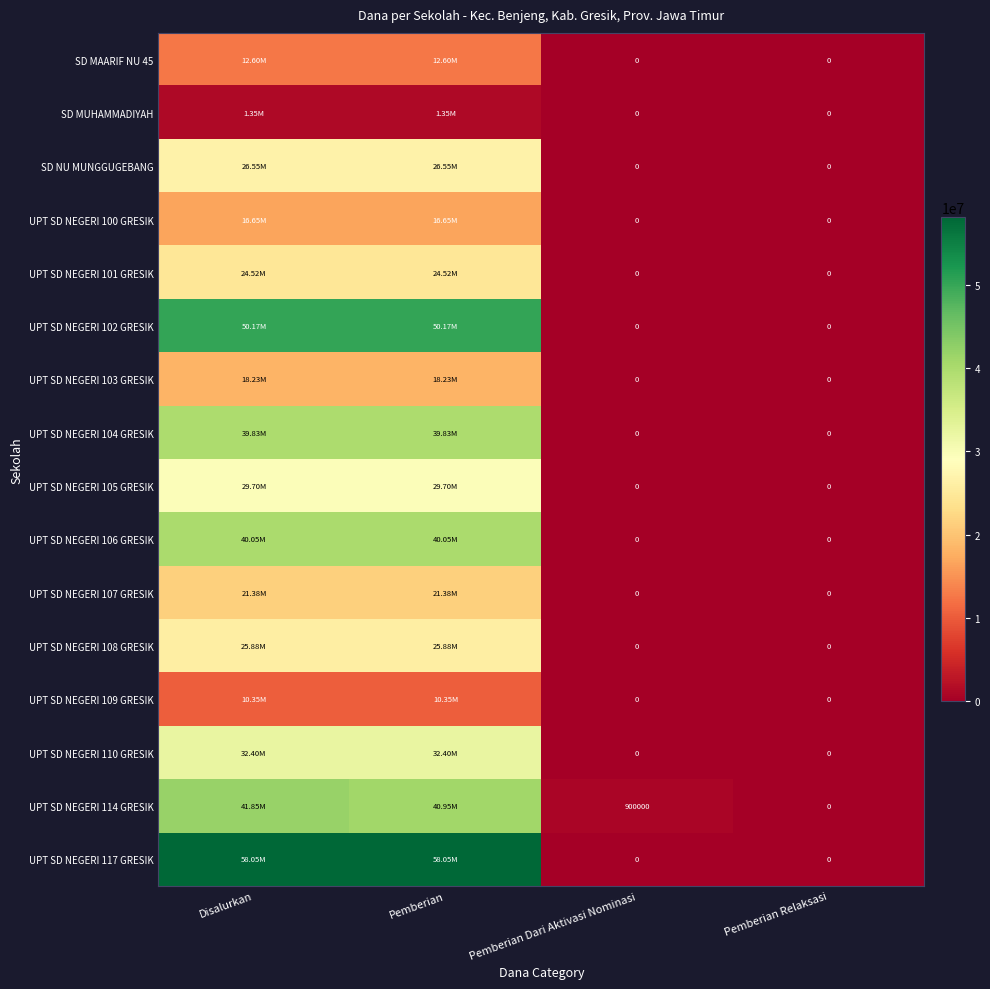

What is the sum of all UPT SD NEGERI 117 GRESIK values?

116100000